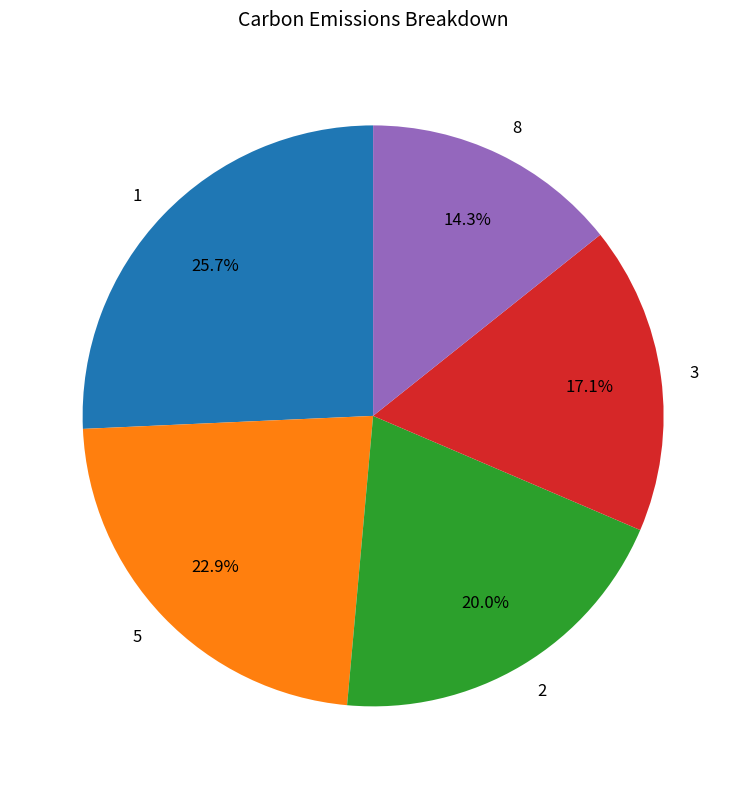

Does 1 account for over 50% of the chart?

No